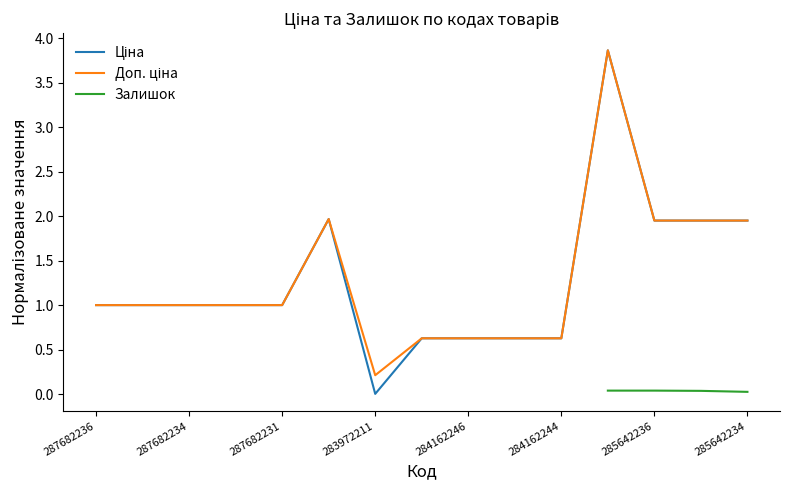

True or false: Залишок and Ціна cross at least once.

False